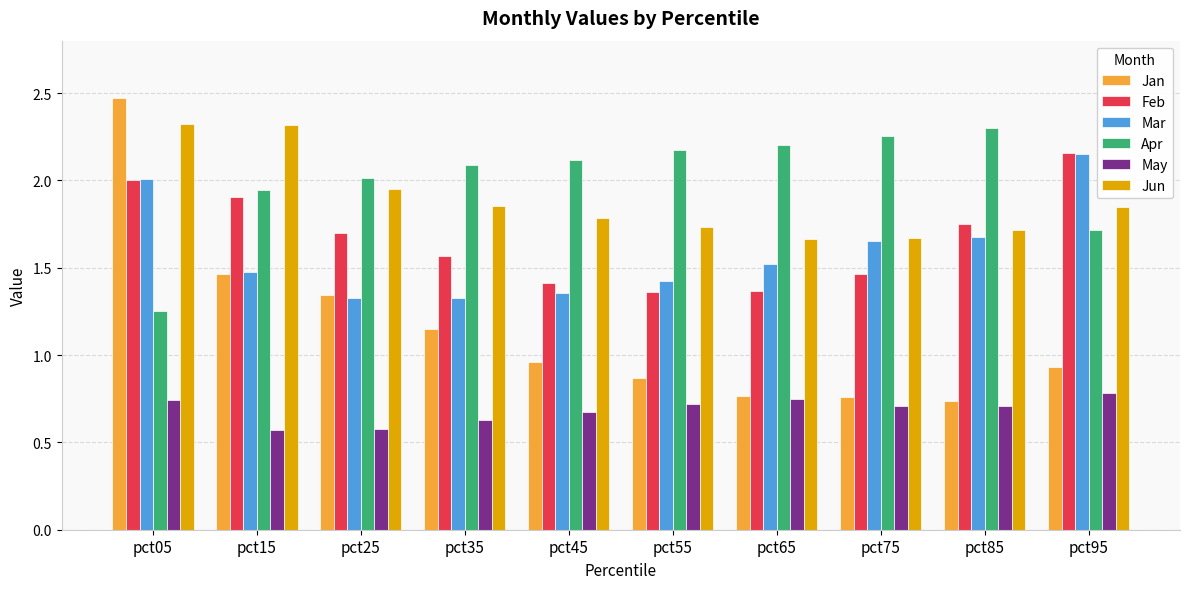

Which series has the widest spread of values?

Jan